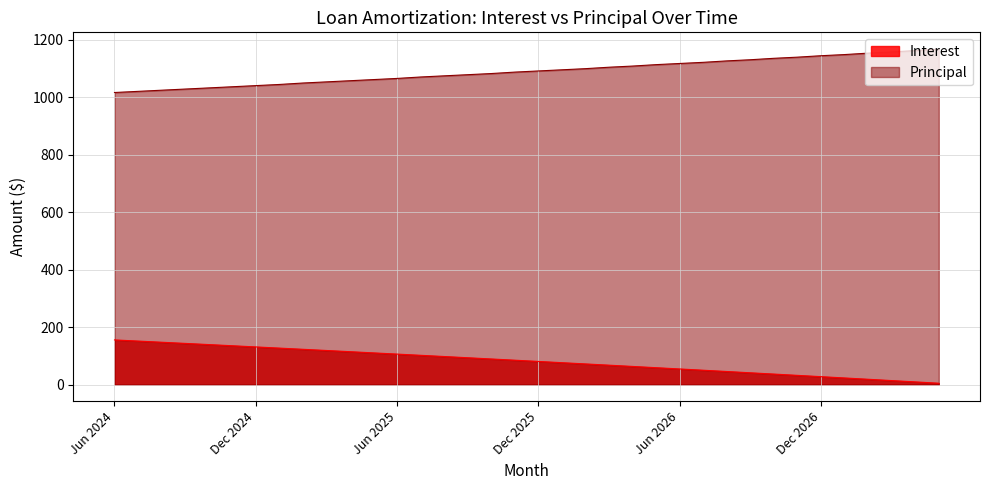

Is it true that Principal equals 381.3 at Nov 2024?

False